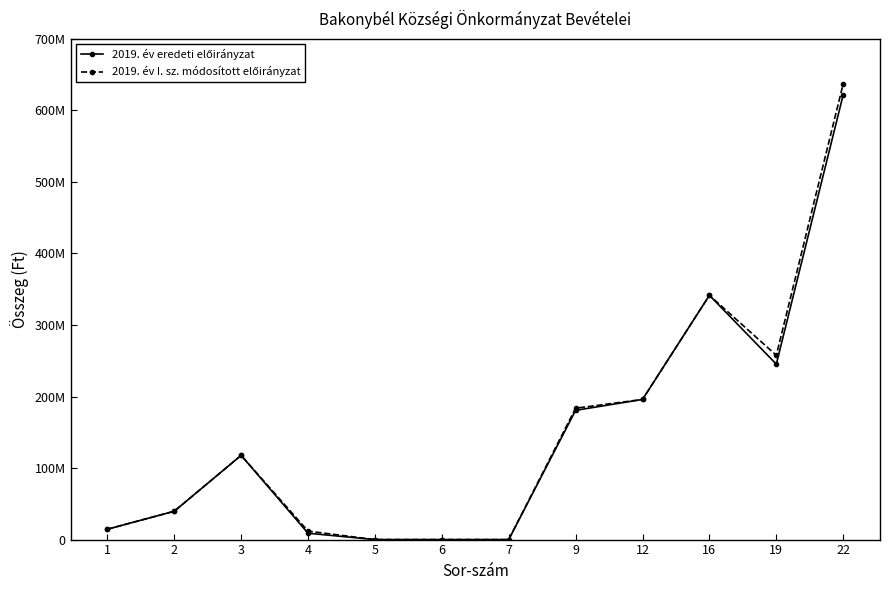

What is the sum of all 2019. év eredeti előirányzat values?

1766009424